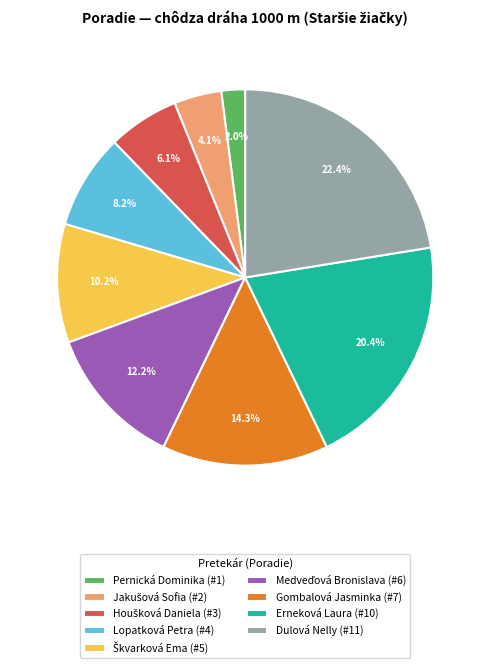

Which slice is the largest?

Dulová Nelly